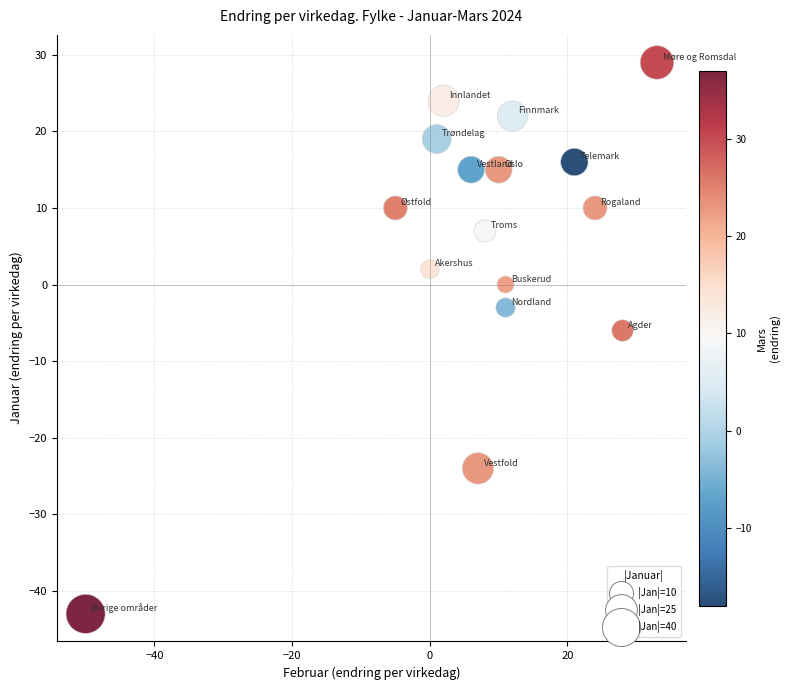

What Y value in the scatter plot is closest to -7?

-6